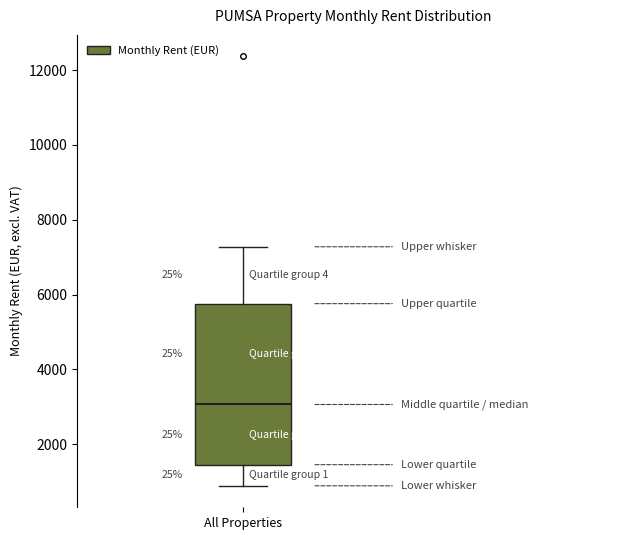

Where does the lower whisker of the box for All Properties end on the y-axis? The values are not printed on the chart, so give them approximately, as read against the axis.

800